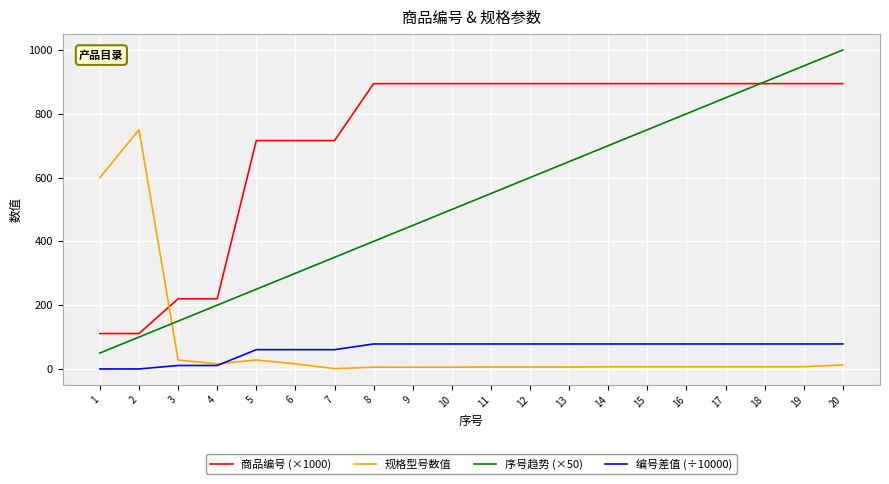

What is the approximate value of 规格型号数值 at 11?

6.2